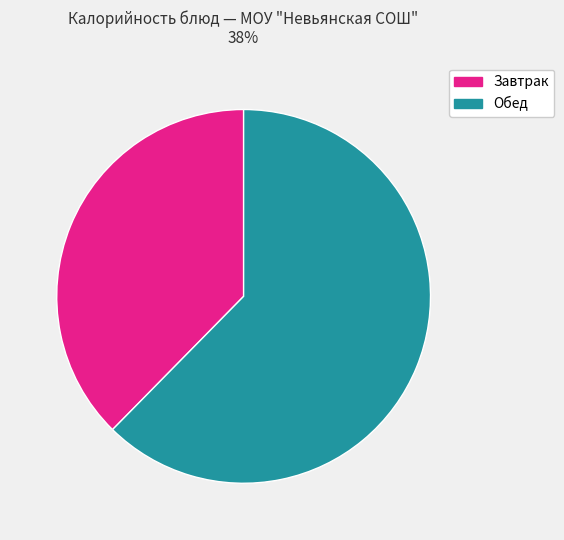

Is there any slice that represents more than half of the pie?

Yes